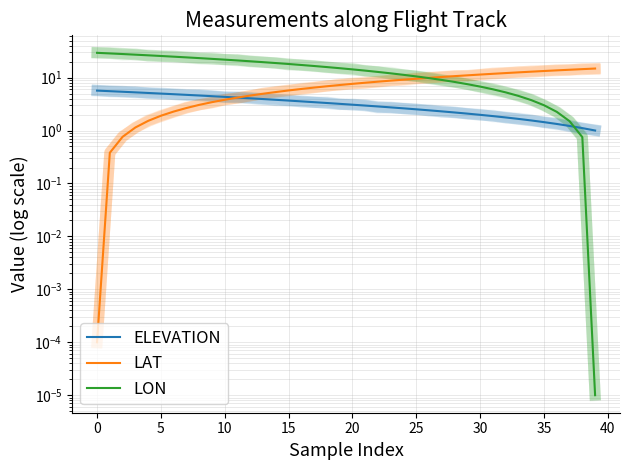

How many times do LAT and ELEVATION cross each other?

1